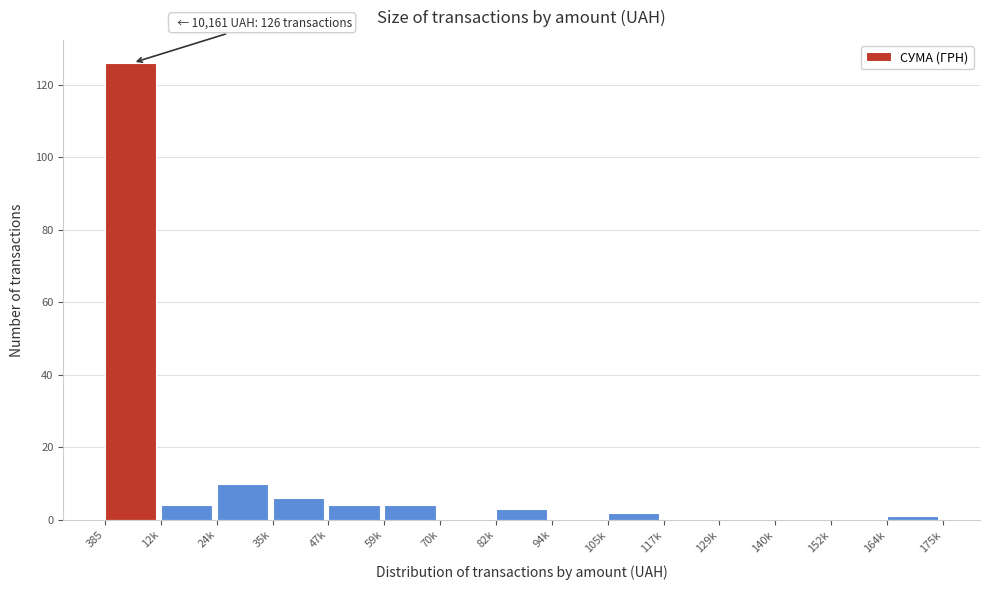

Reading left to right, transcribe all the data shown in this chart.

385=126	12k=4	24k=10	35k=6	47k=4	59k=4	70k=0	82k=3	94k=0	105k=2	117k=0	129k=0	140k=0	152k=0	164k=1